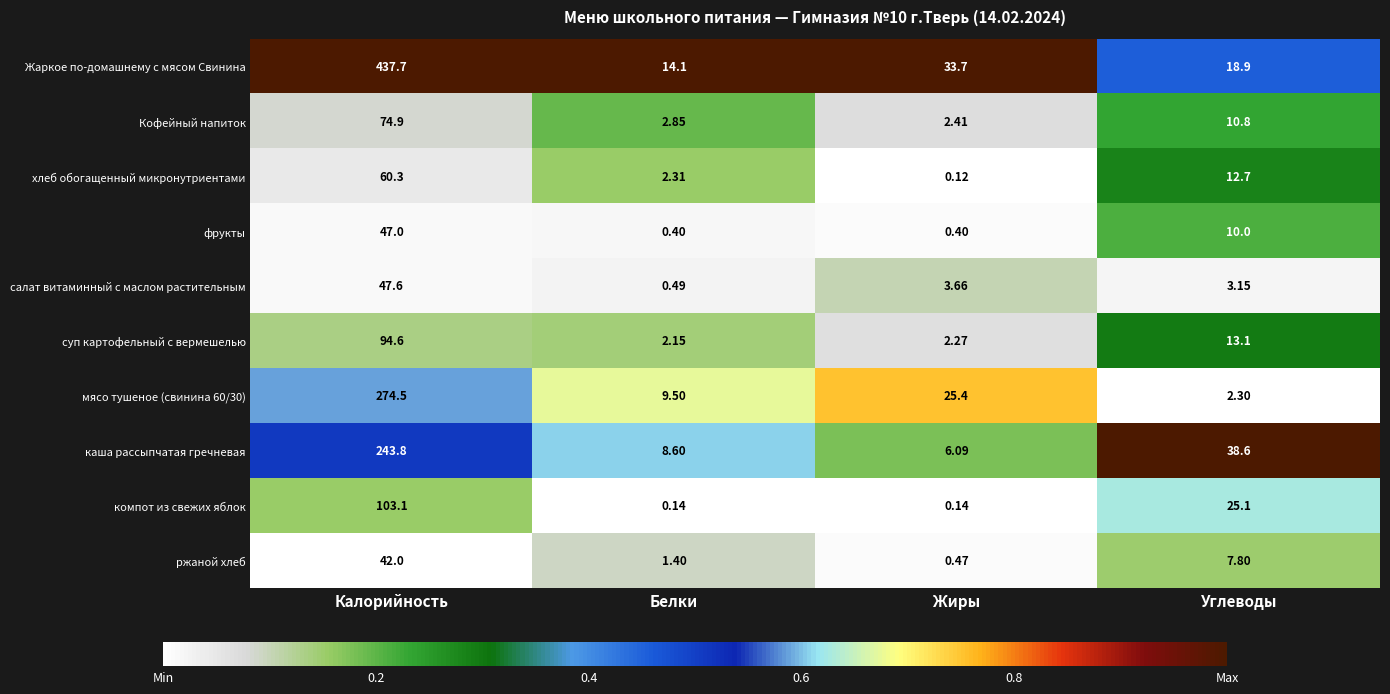

What is the total value across all series at Калорийность?

1425.5